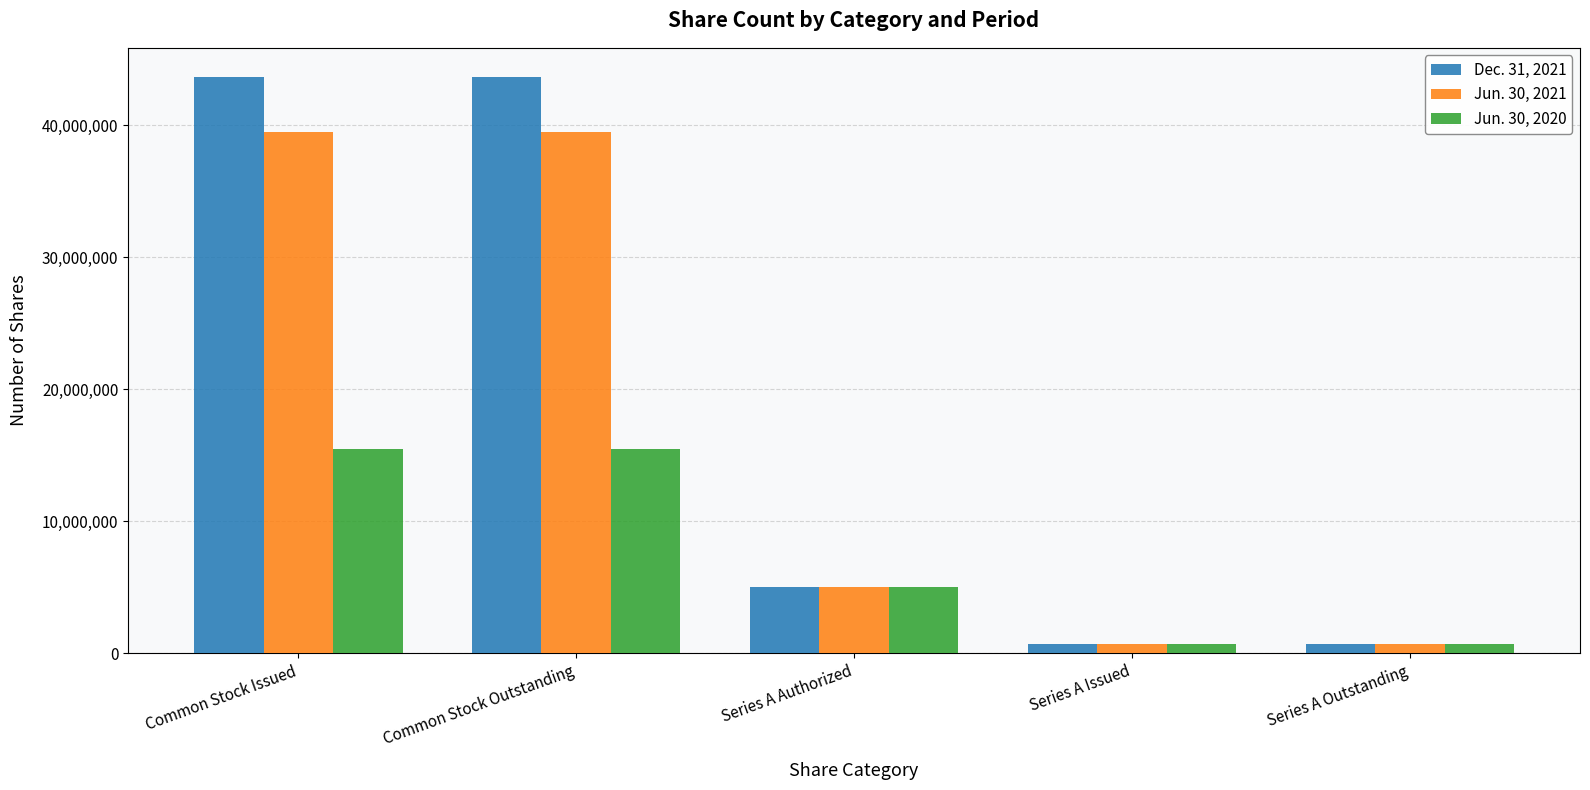

Is it true that Jun. 30, 2021 equals 39496588 at Common Stock Issued?

True